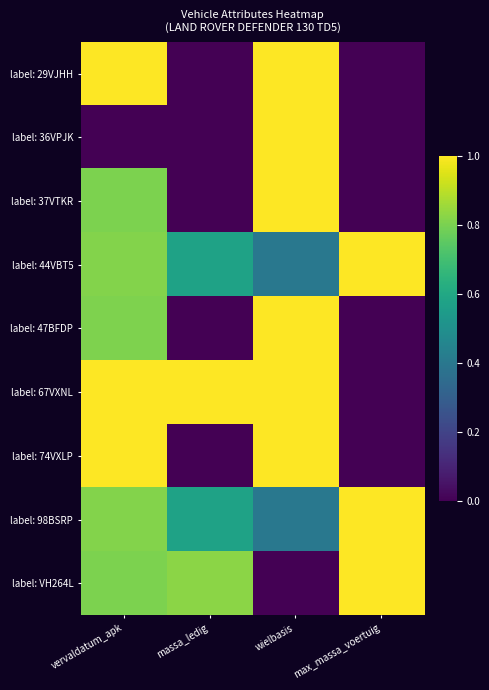

Reading left to right, transcribe all the data shown in this chart.

label: 29VJHH: vervaldatum_apk=1.0	massa_ledig=0.0	wielbasis=1.0	max_massa_voertuig=0.0
label: 36VPJK: vervaldatum_apk=0.0	massa_ledig=0.0	wielbasis=1.0	max_massa_voertuig=0.0
label: 37VTKR: vervaldatum_apk=0.8	massa_ledig=0.0	wielbasis=1.0	max_massa_voertuig=0.0
label: 44VBT5: vervaldatum_apk=0.8	massa_ledig=0.6	wielbasis=0.4	max_massa_voertuig=1.0
label: 47BFDP: vervaldatum_apk=0.8	massa_ledig=0.0	wielbasis=1.0	max_massa_voertuig=0.0
label: 67VXNL: vervaldatum_apk=1.0	massa_ledig=1.0	wielbasis=1.0	max_massa_voertuig=0.0
label: 74VXLP: vervaldatum_apk=1.0	massa_ledig=0.0	wielbasis=1.0	max_massa_voertuig=0.0
label: 98BSRP: vervaldatum_apk=0.8	massa_ledig=0.6	wielbasis=0.4	max_massa_voertuig=1.0
label: VH264L: vervaldatum_apk=0.8	massa_ledig=0.8	wielbasis=0.0	max_massa_voertuig=1.0